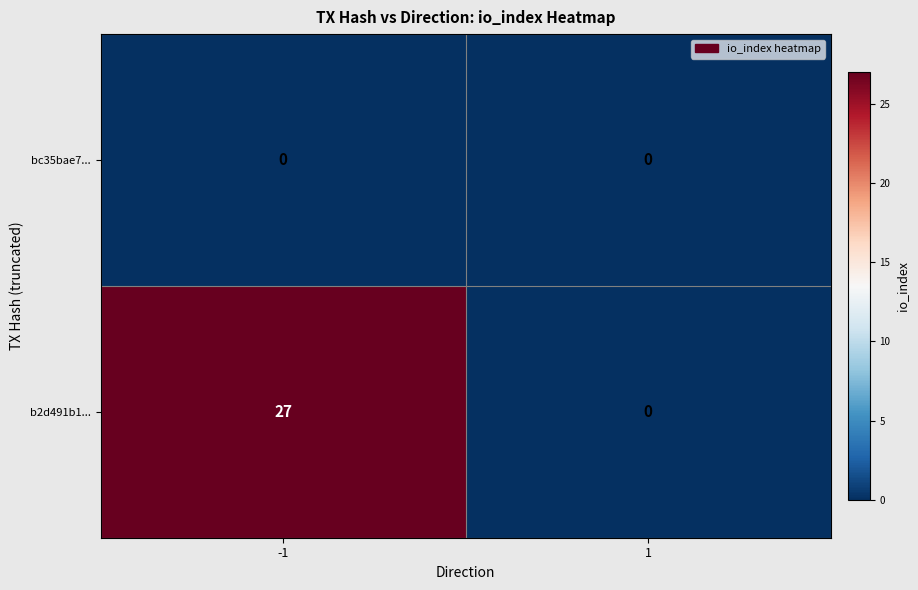

Rank the series by their average value, from lowest to highest.

bc35bae7..., b2d491b1...